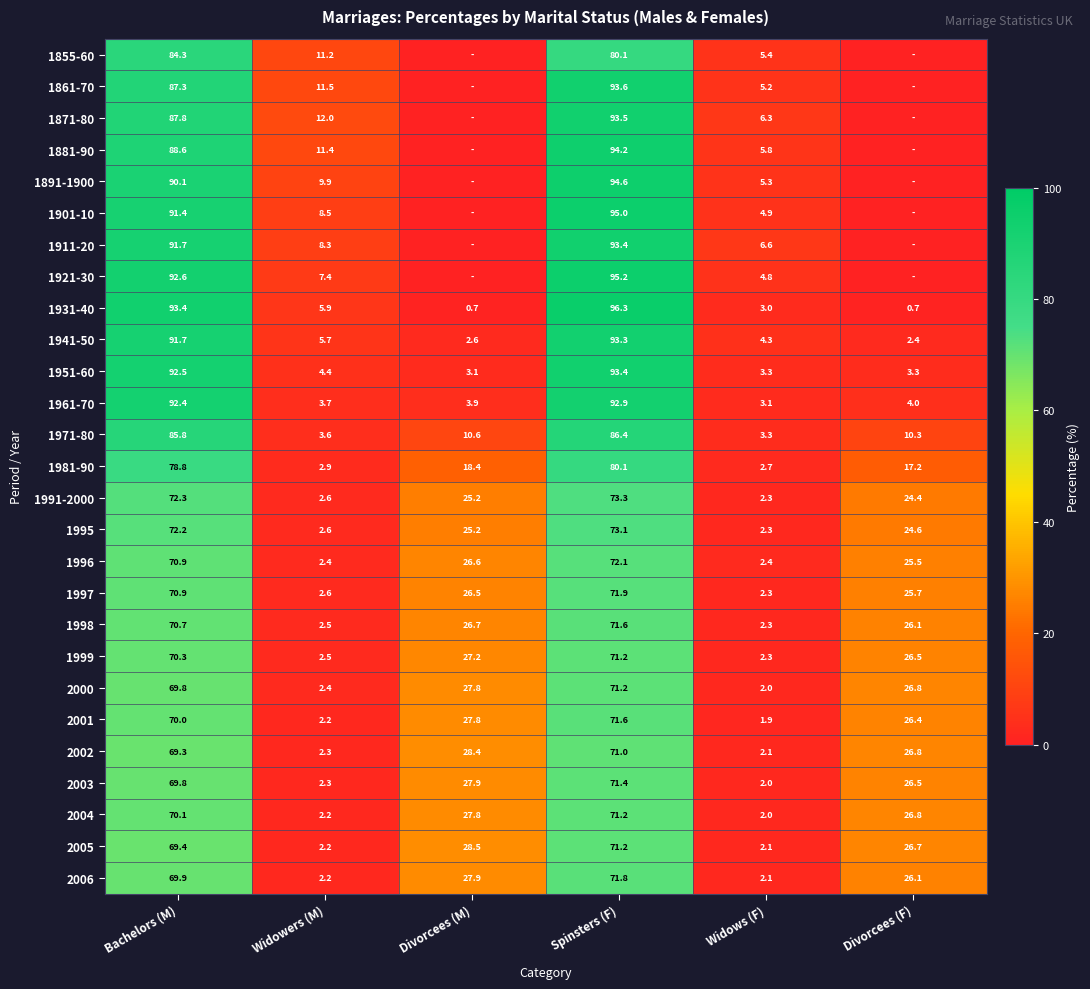

Between Widowers (M) and Spinsters (F), which series saw the biggest shift?

1931-40